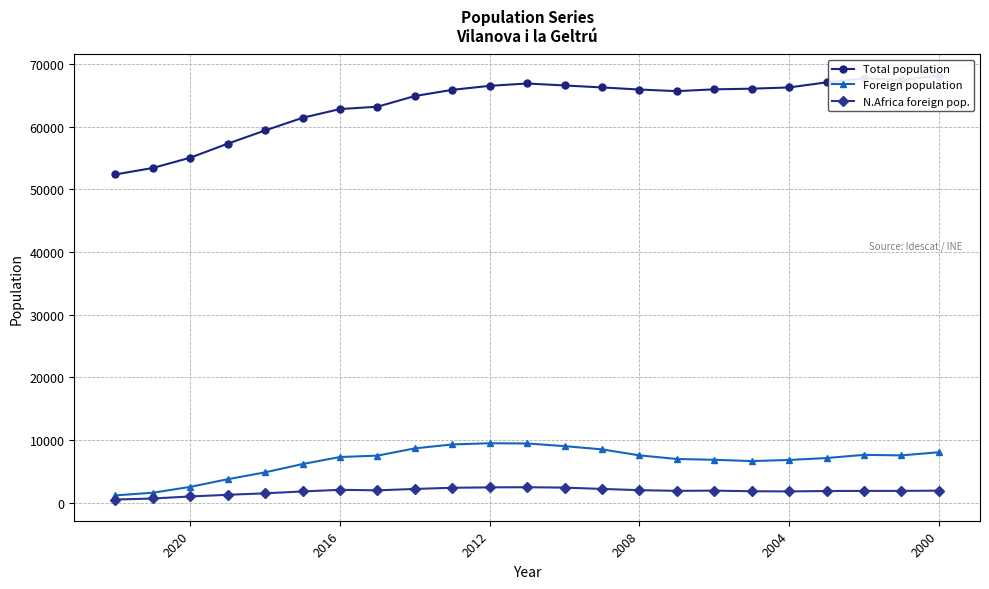

The value of Foreign population at 12 is 14962. True or false?

False